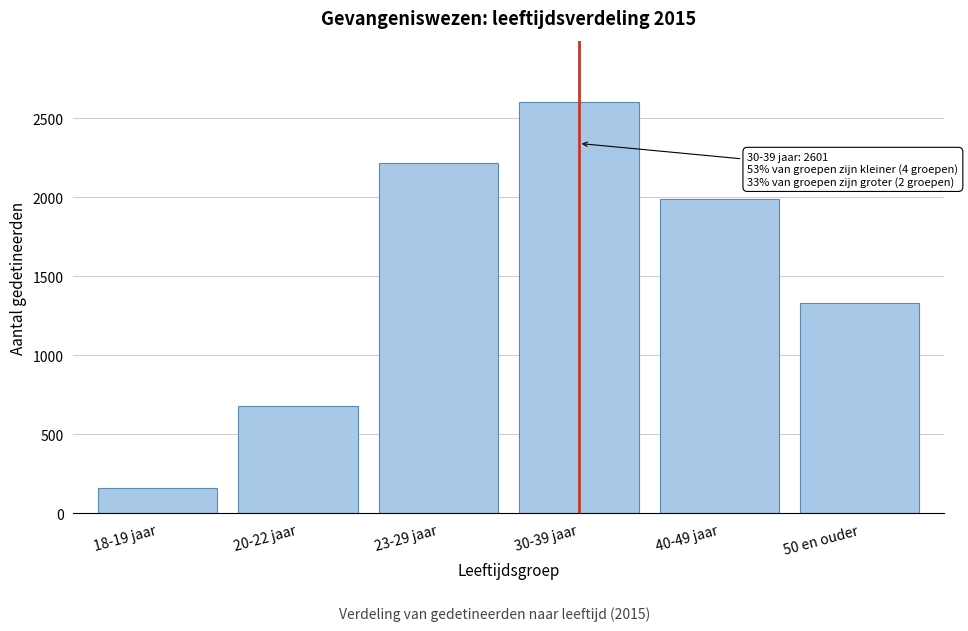

Reading right to left, transcribe all the data shown in this chart.

50 en ouder=1332	40-49 jaar=1990	30-39 jaar=2601	23-29 jaar=2214	20-22 jaar=681	18-19 jaar=158